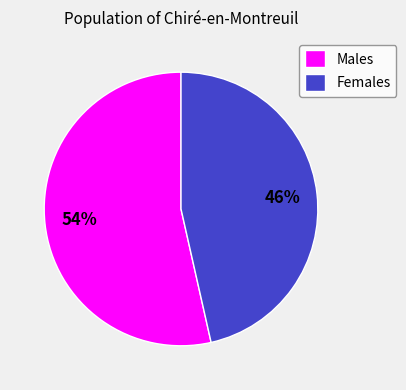

Combined, do Females and Males account for over 50%?

Yes